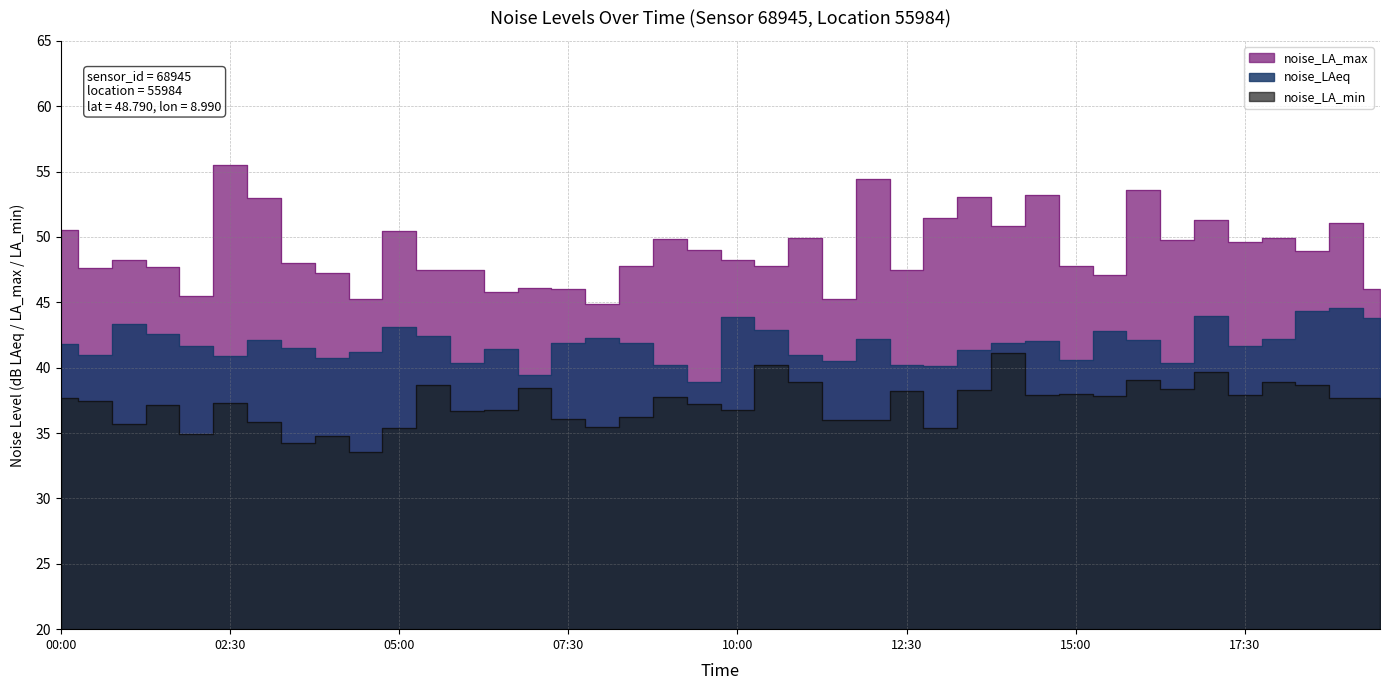

At how many categories does at least one series exceed 45?

39